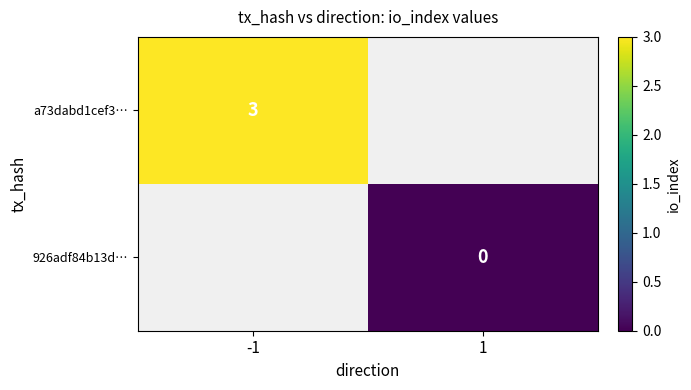

Count the number of data series in this chart.

2